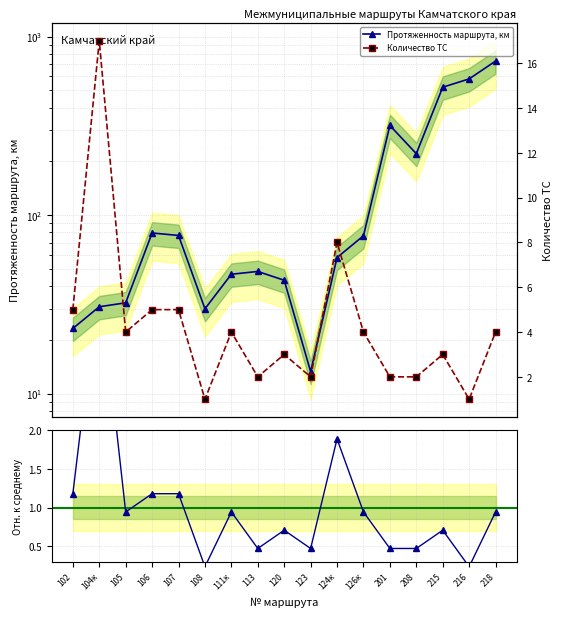

What is the difference between the second highest and minimum values in the Протяженность маршрута, км series?

566.7